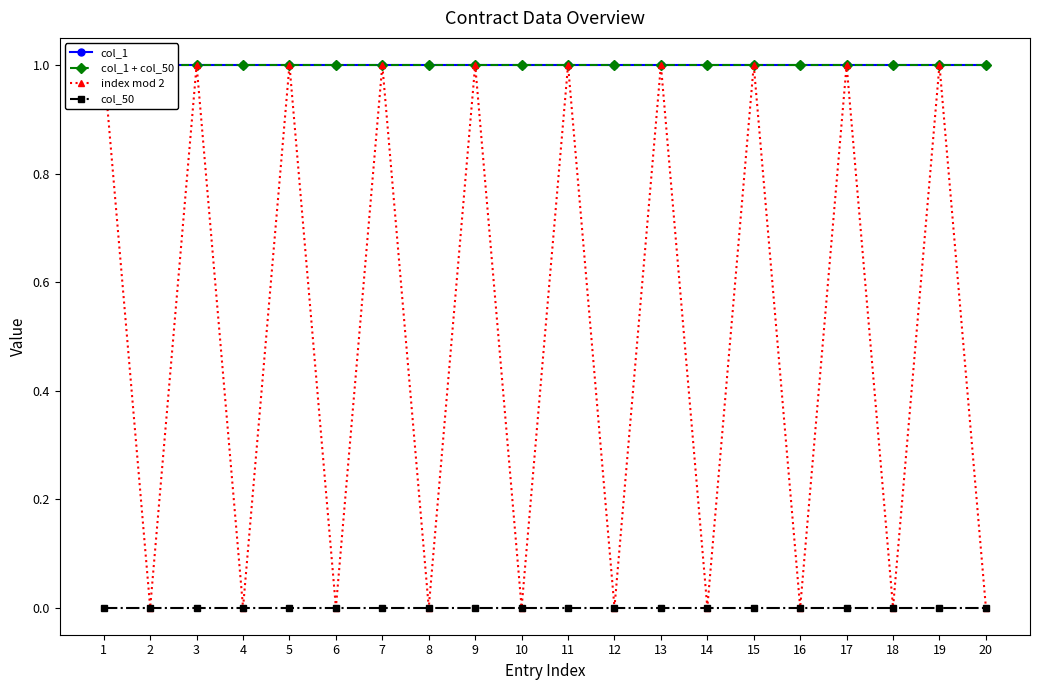

True or false: index mod 2 and col_1 + col_50 intersect in this chart.

False